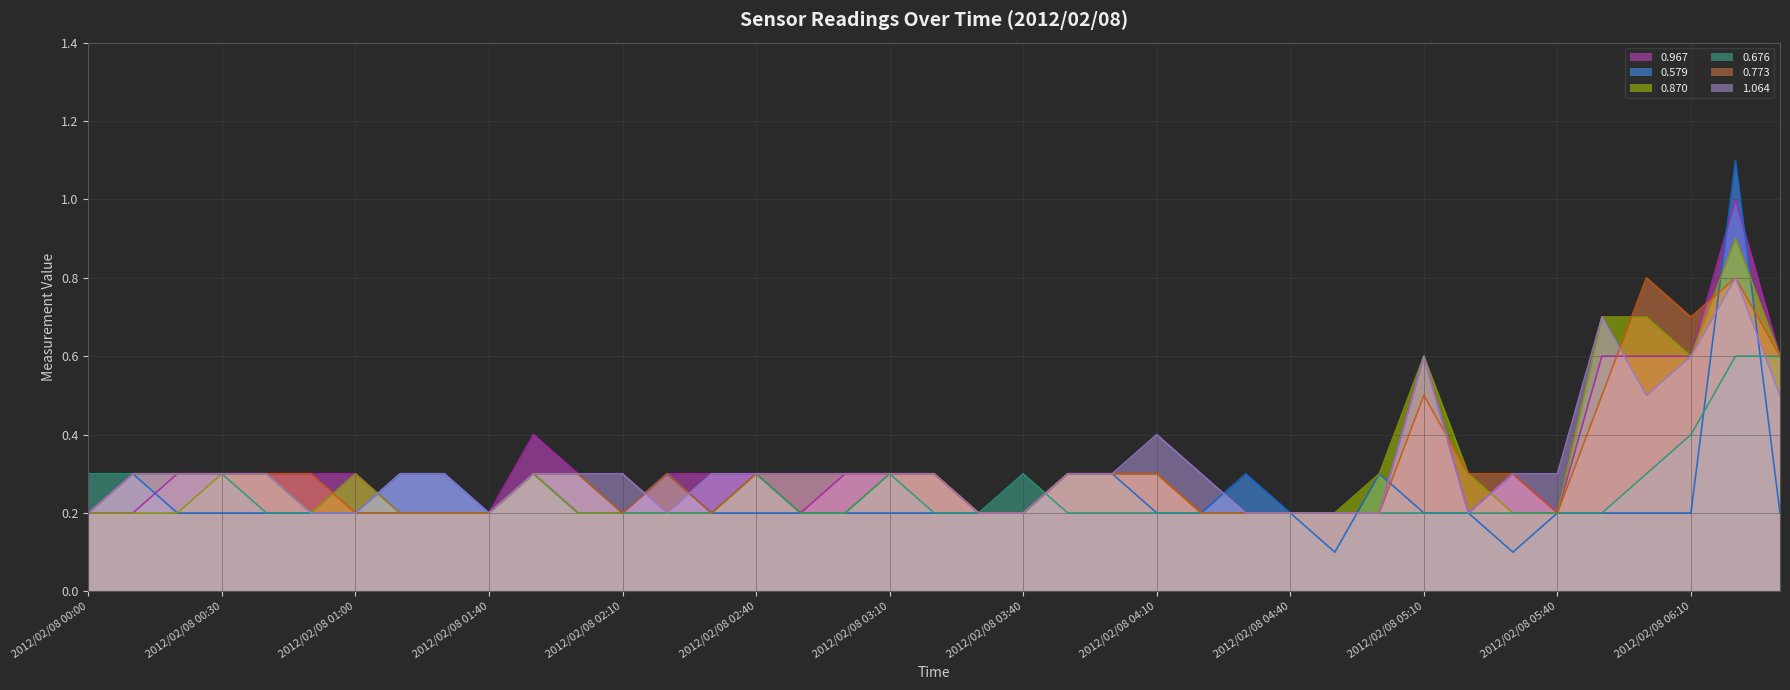

Between 2012/02/08 00:20 and 2012/02/08 02:00, which series saw the biggest shift?

0.967